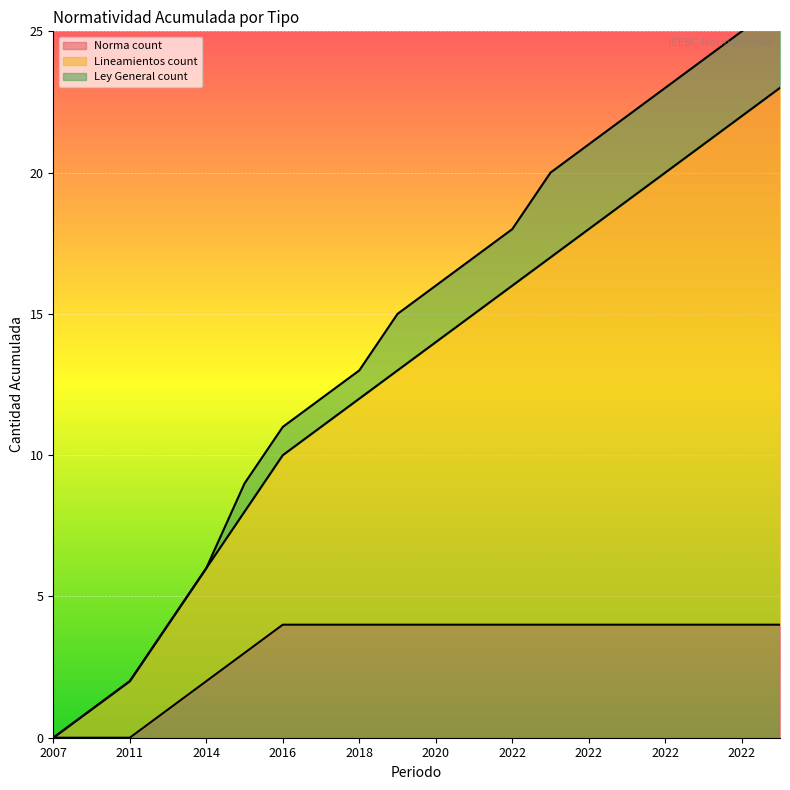

Is it true that Norma count equals 4 at 2022?

True